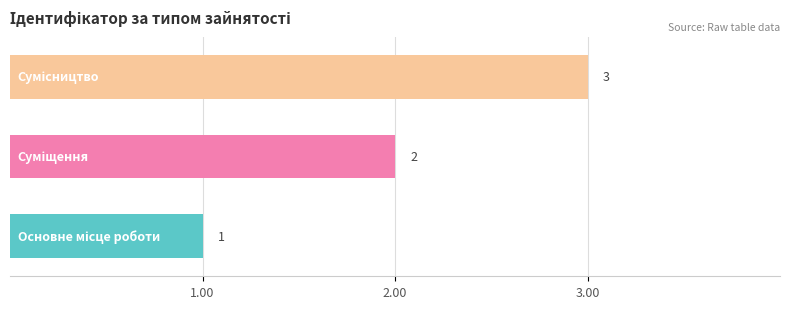

How many values are between 1 and 3?

3